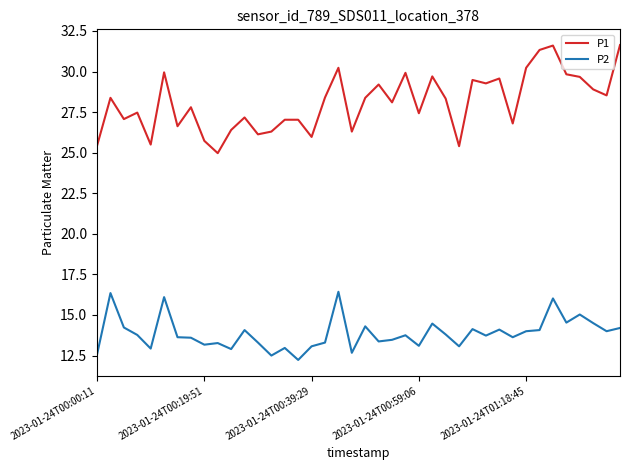

Which series has the largest total across all categories?

P1